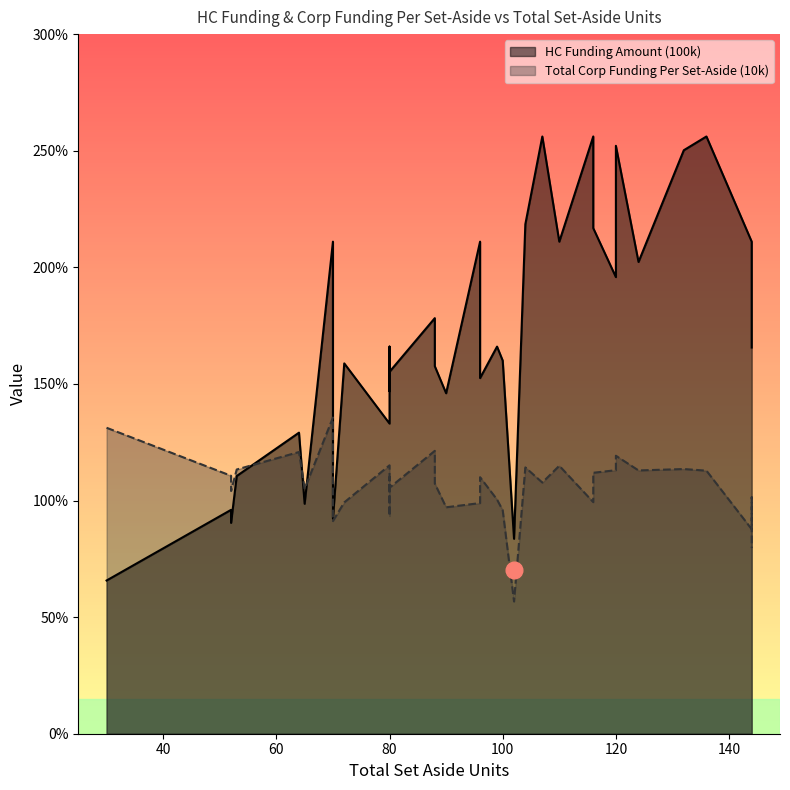

The HC Funding Amount (100k) series shows 9.9 at 65. True or false?

True